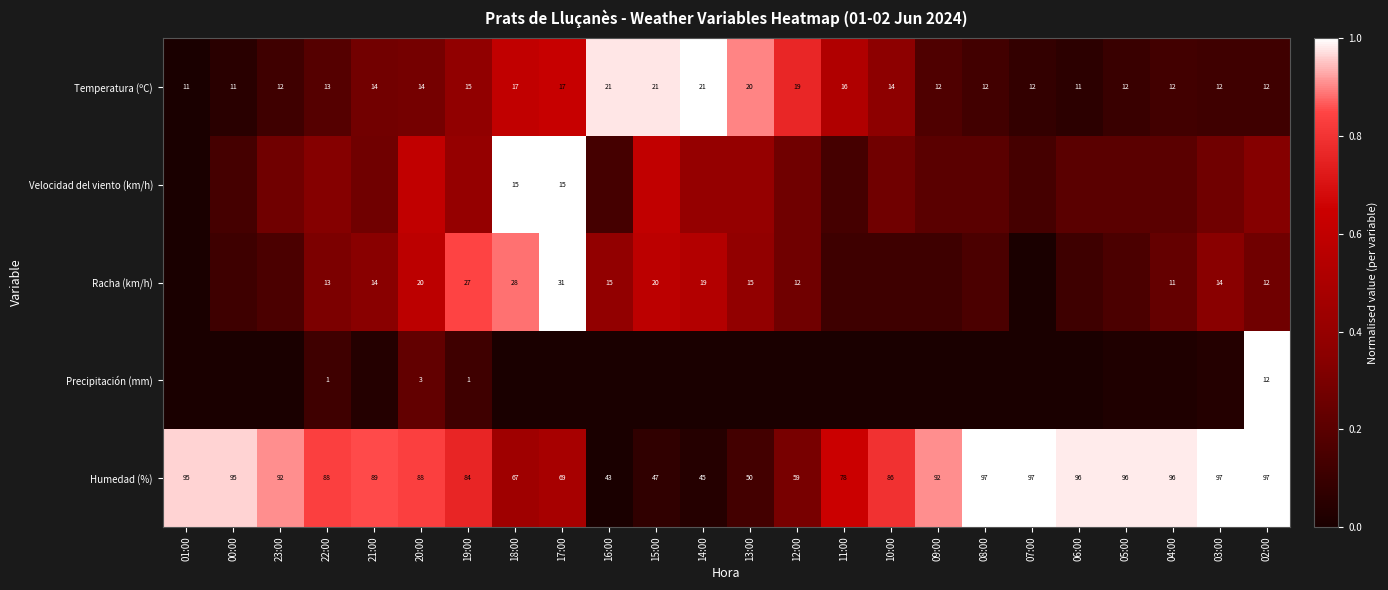

The Temperatura (ºC) series shows 0.9 at 18:00. True or false?

False